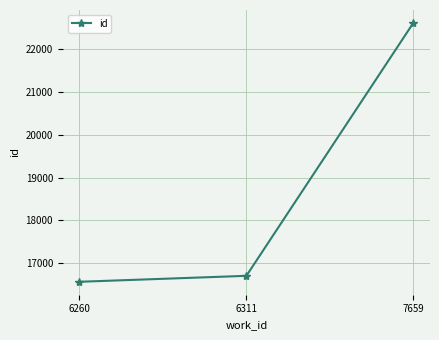

What is the average value?

18627